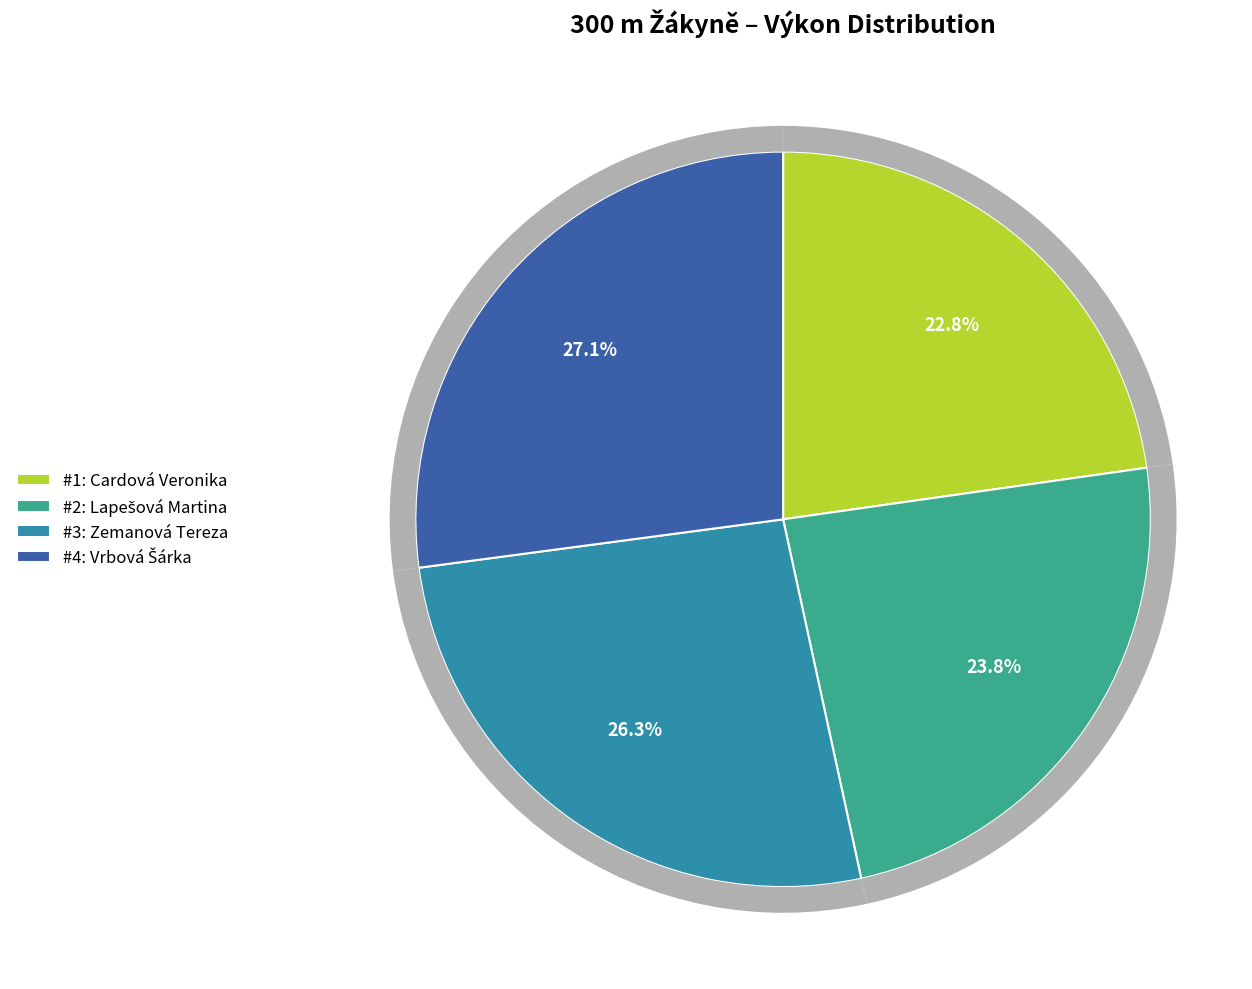

Is there any slice that represents more than half of the pie?

No